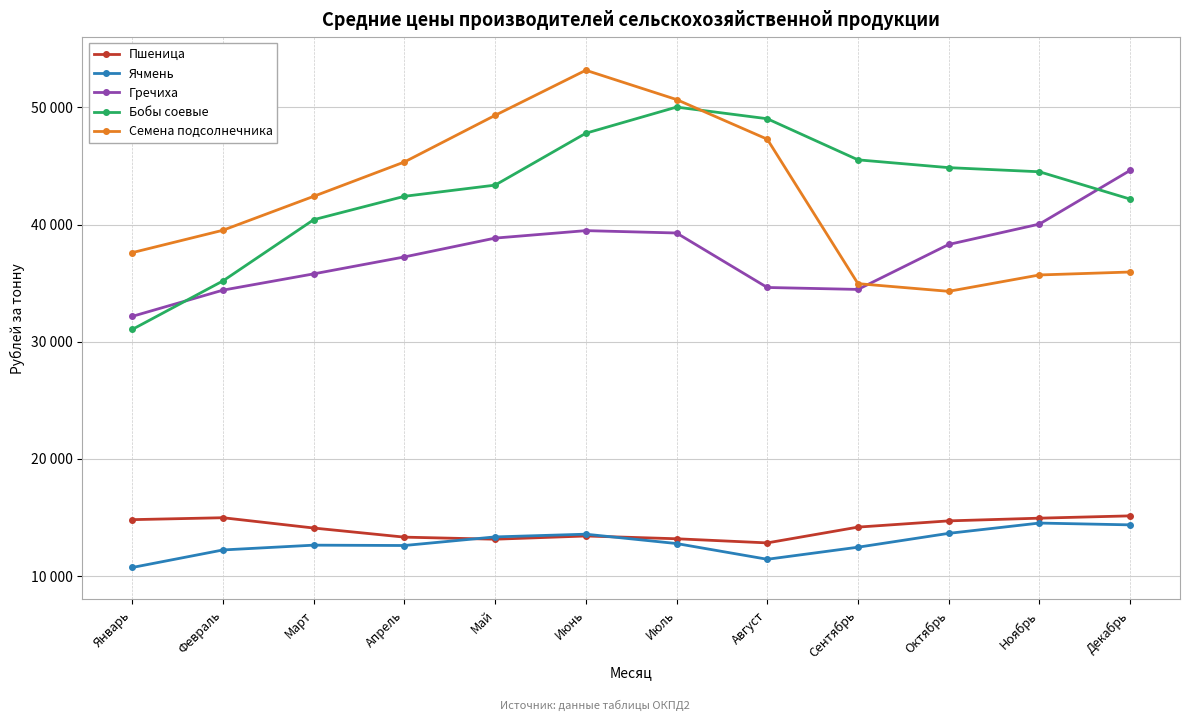

True or false: Пшеница and Бобы соевые cross at least once.

False